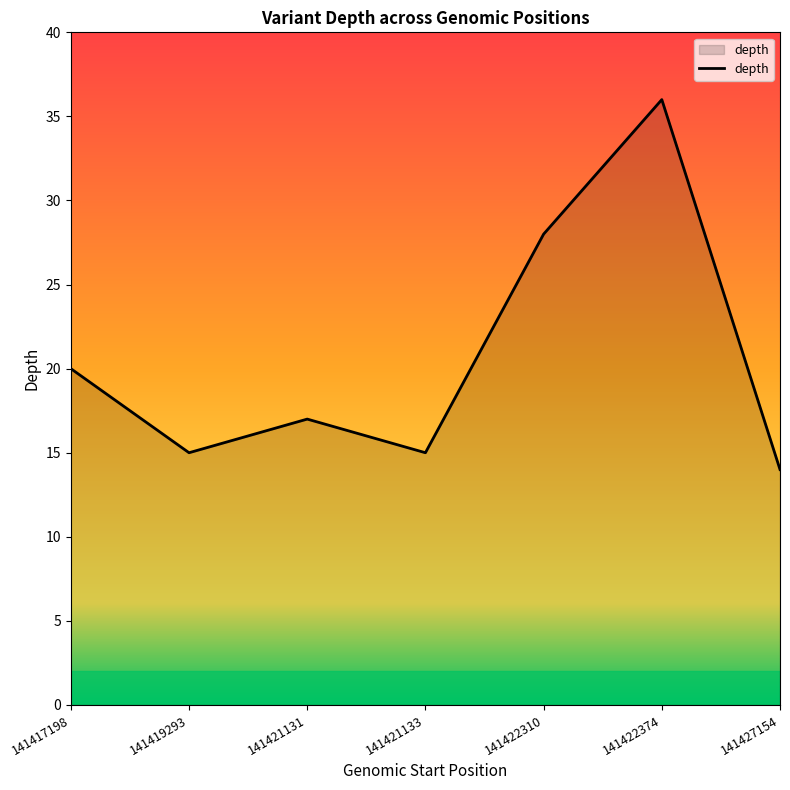

What is the difference between the values at 141421133 and 141422374?

21